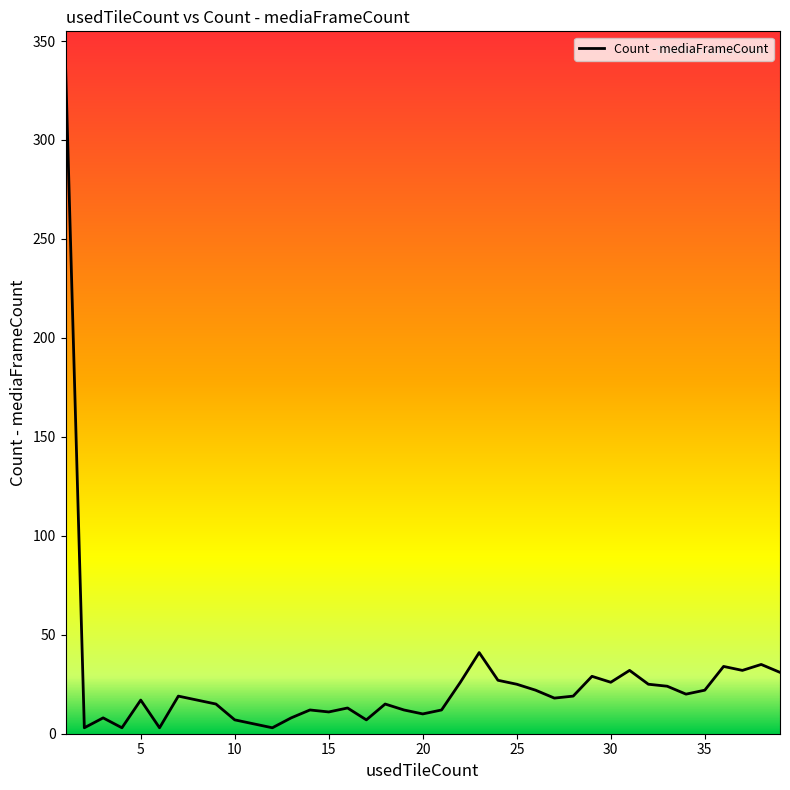

What is the greatest value displayed?

338